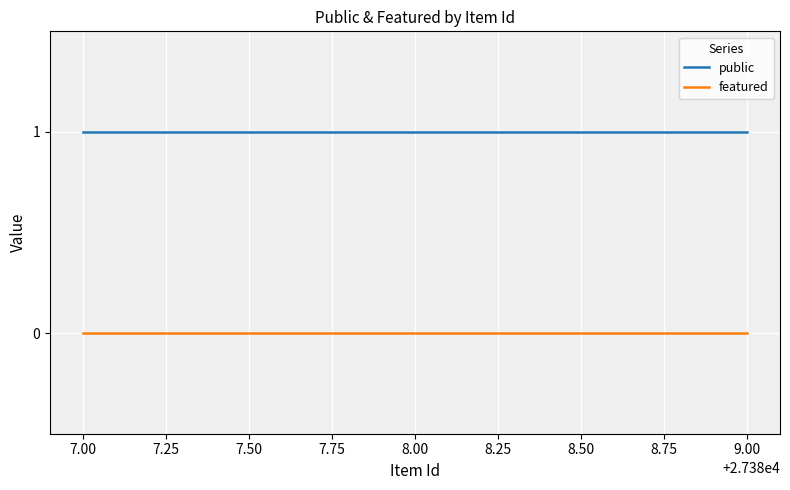

What are all the series names shown in the legend?

public, featured